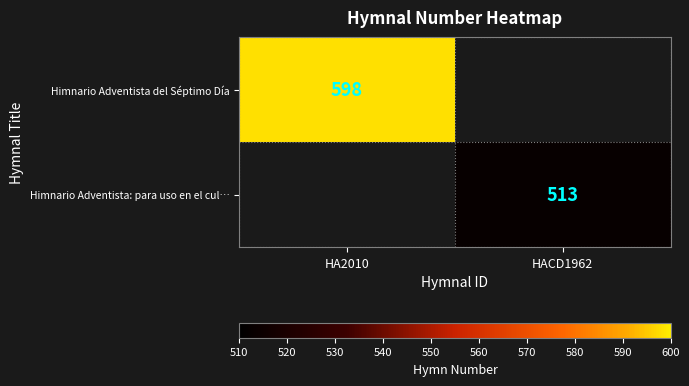

The value of Himnario Adventista: para uso en el cul… at HACD1962 is 513. True or false?

True